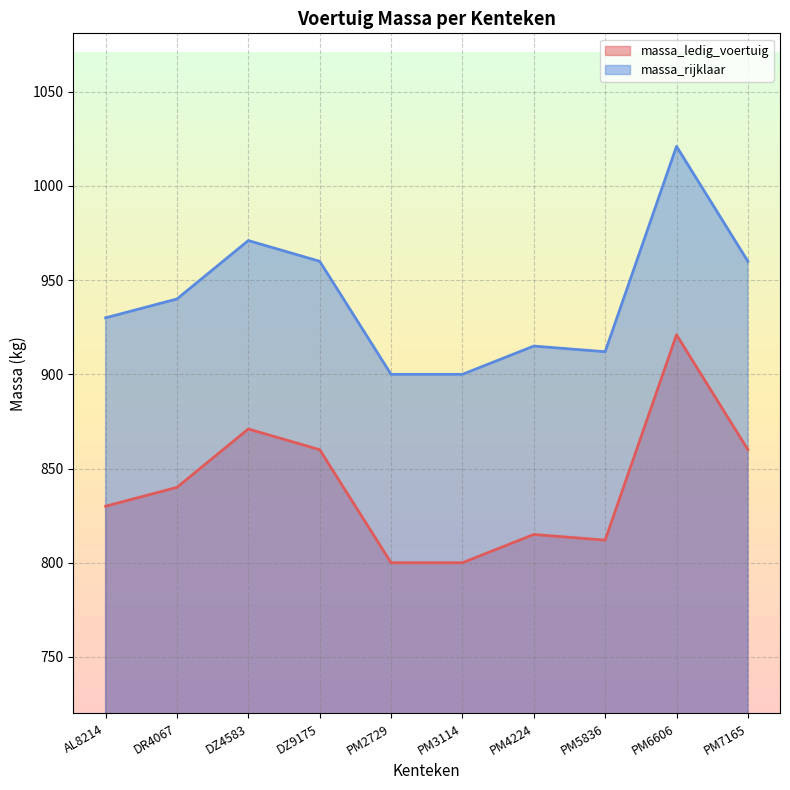

At which category does massa_ledig_voertuig reach its first local valley?

PM5836